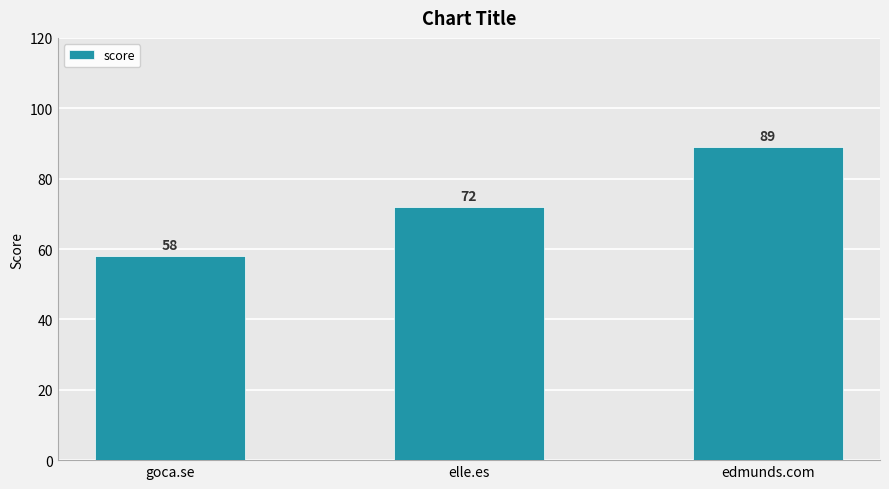

Reading left to right, what are all the values shown in this chart?

goca.se=58	elle.es=72	edmunds.com=89